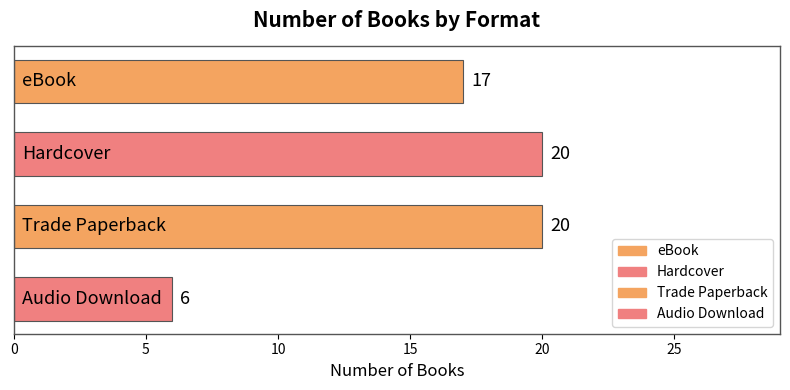

What is the difference between the maximum and minimum values?

14